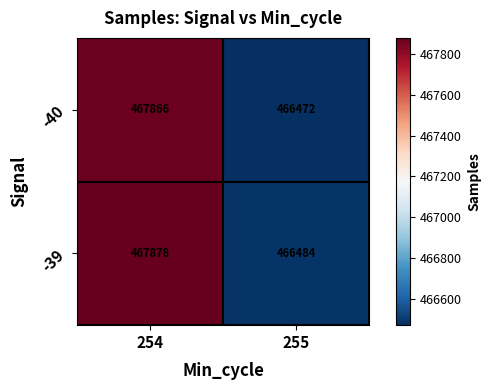

How many distinct data groups are displayed?

2